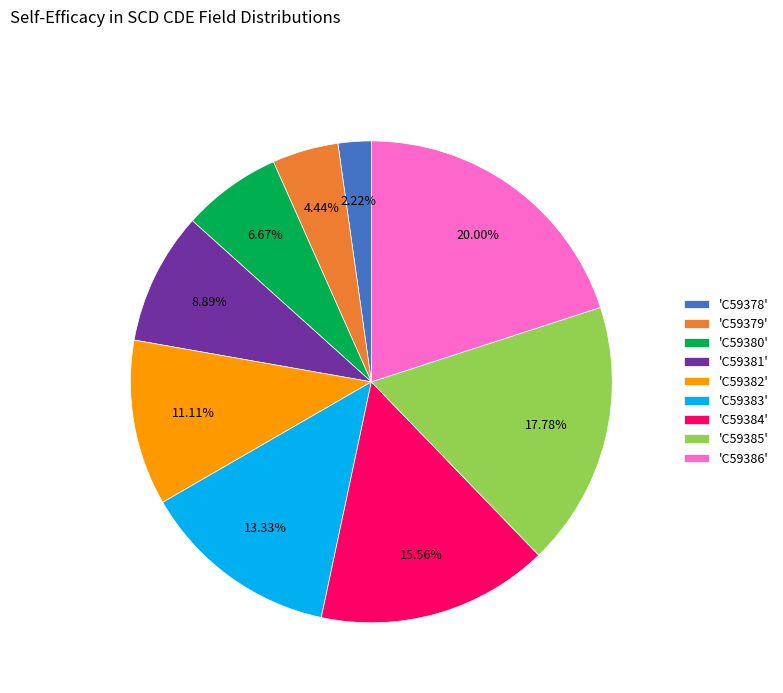

What is the ratio of the value at 'C59383' to the value at 'C59379'?

3.0